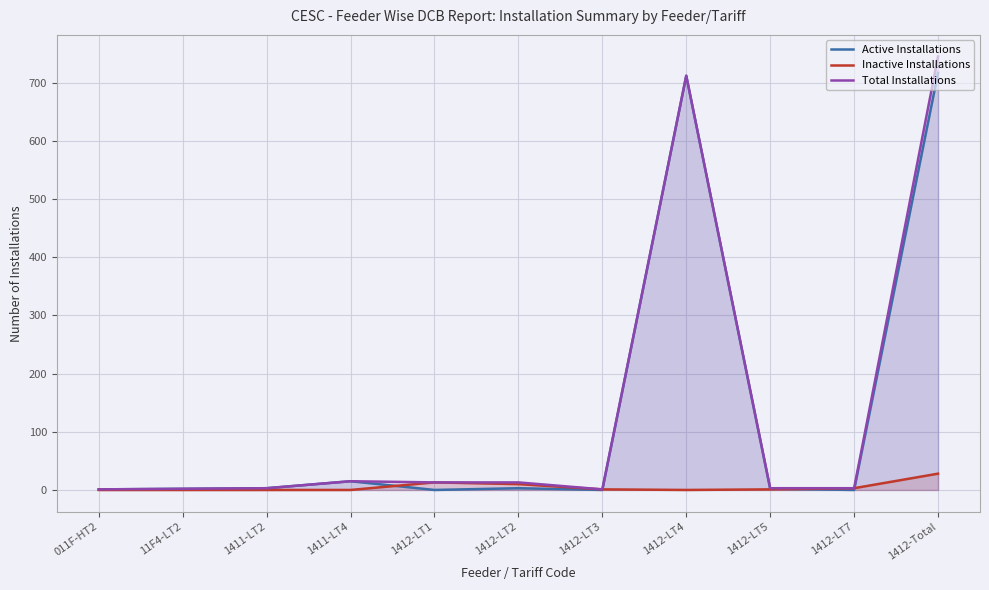

What is the approximate value of Total Installations at 1412-LT4, to the nearest 100?

700